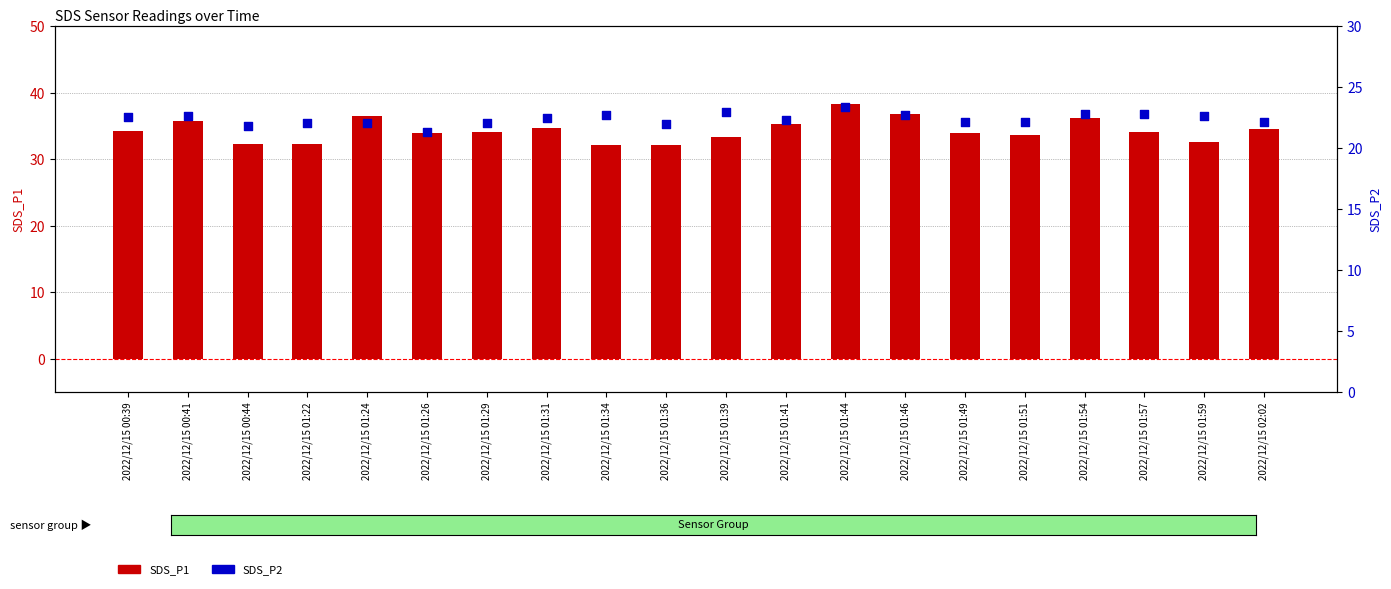

Which series has the widest spread of Y values?

SDS_P1